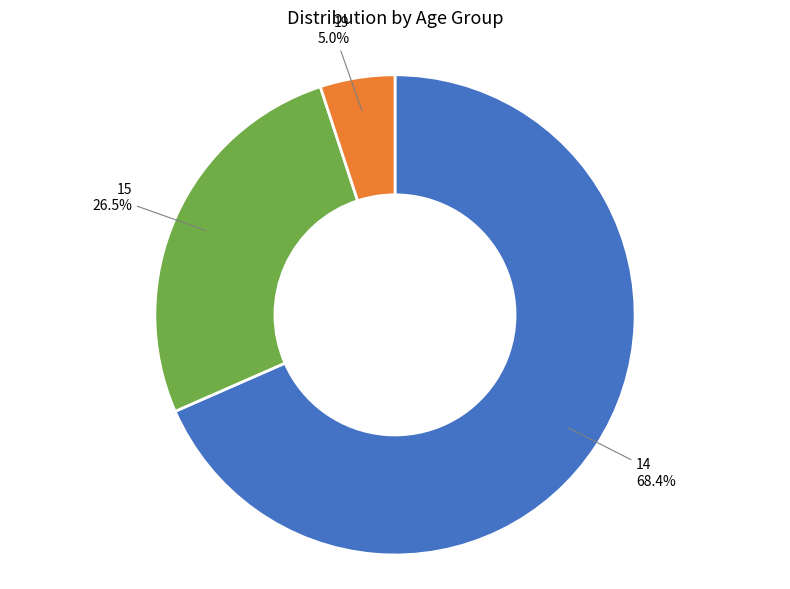

Is 14 the majority of the pie?

Yes